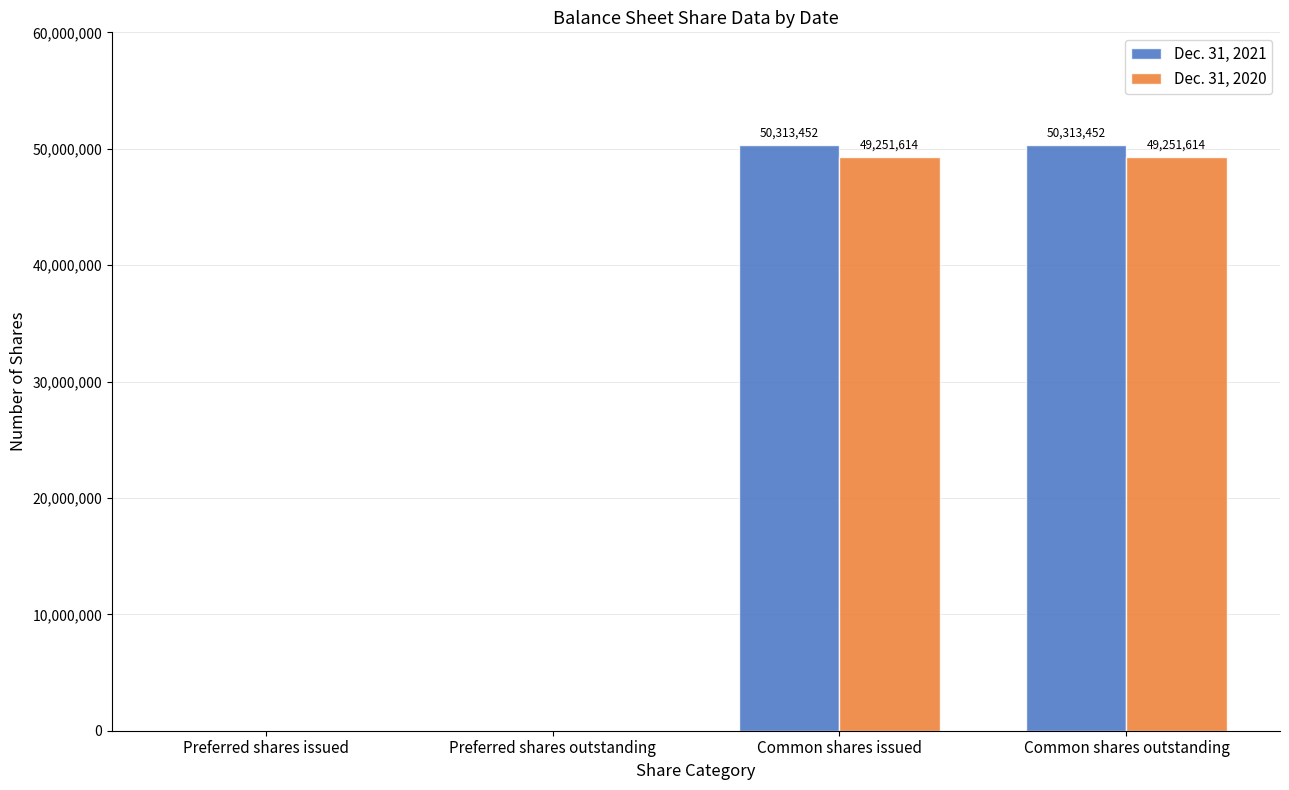

Between Preferred shares issued and Common shares outstanding, which series saw the biggest shift?

Dec. 31, 2021